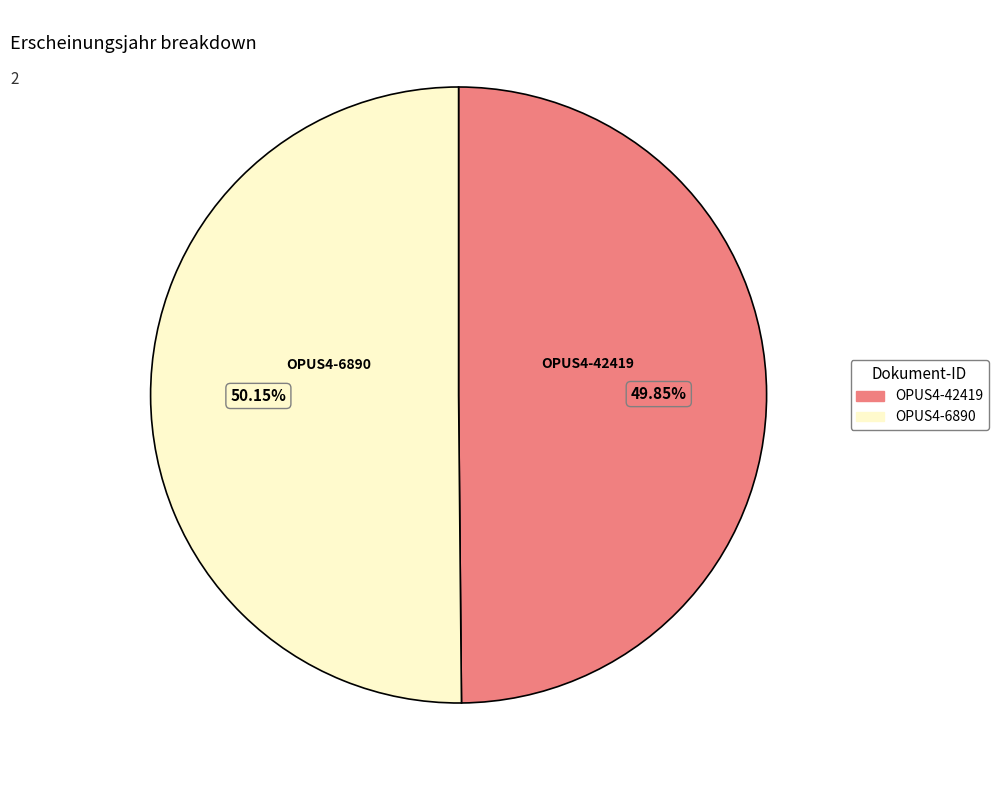

Is there any slice that represents more than half of the pie?

Yes